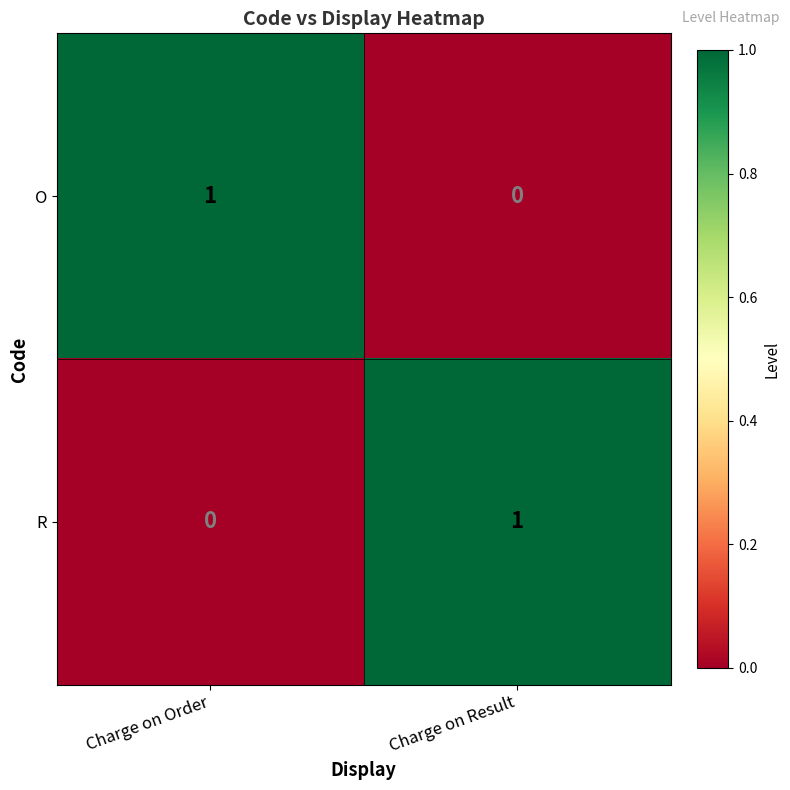

Which category has the lowest value in the O series?

Charge on Result